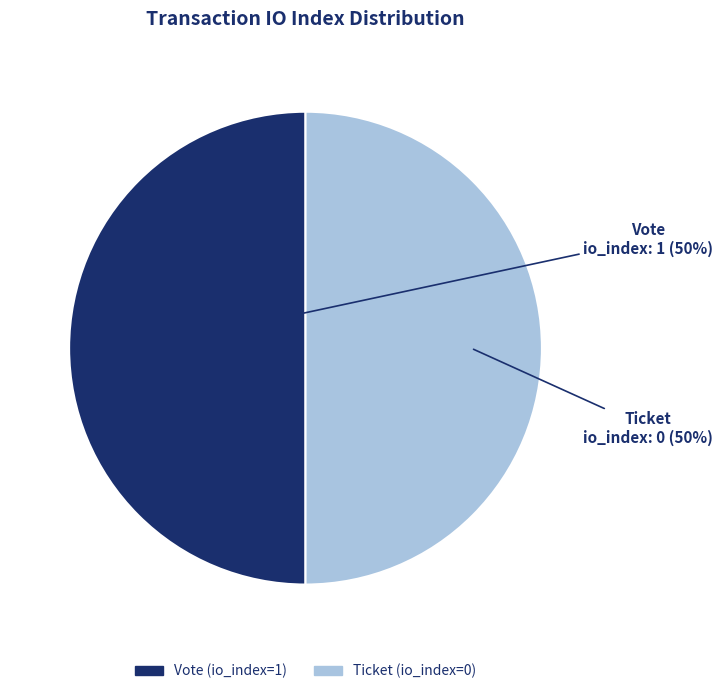

To the nearest percent, what is the average slice percentage?

50%